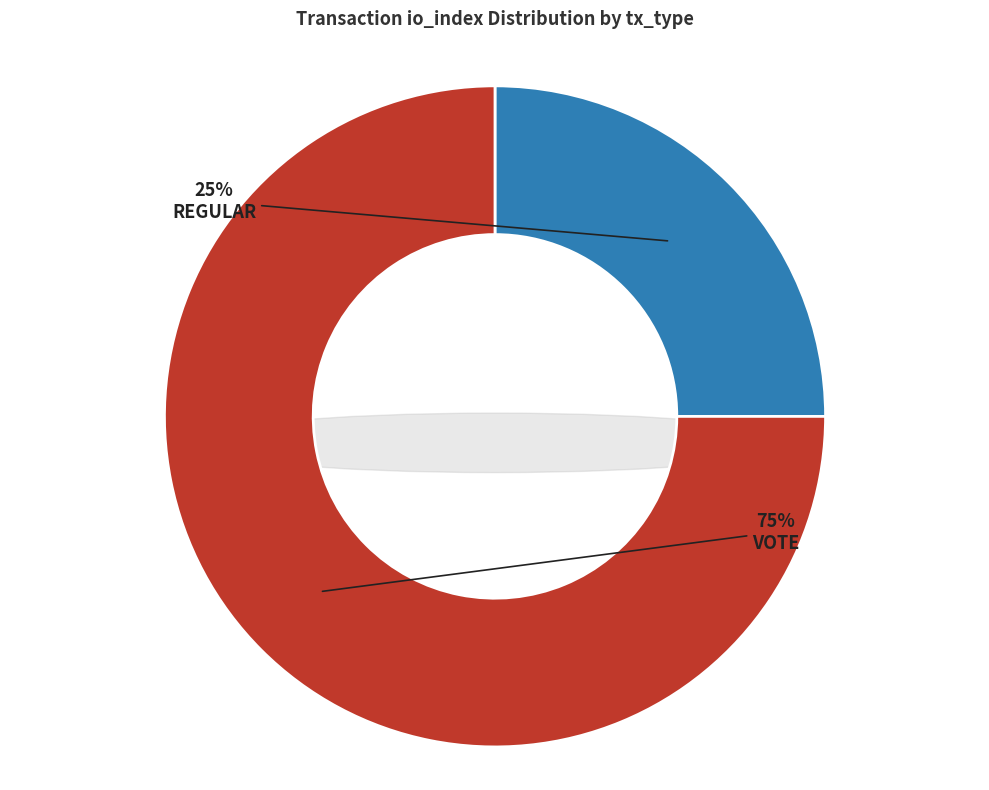

What is the largest slice in the pie chart?

Vote